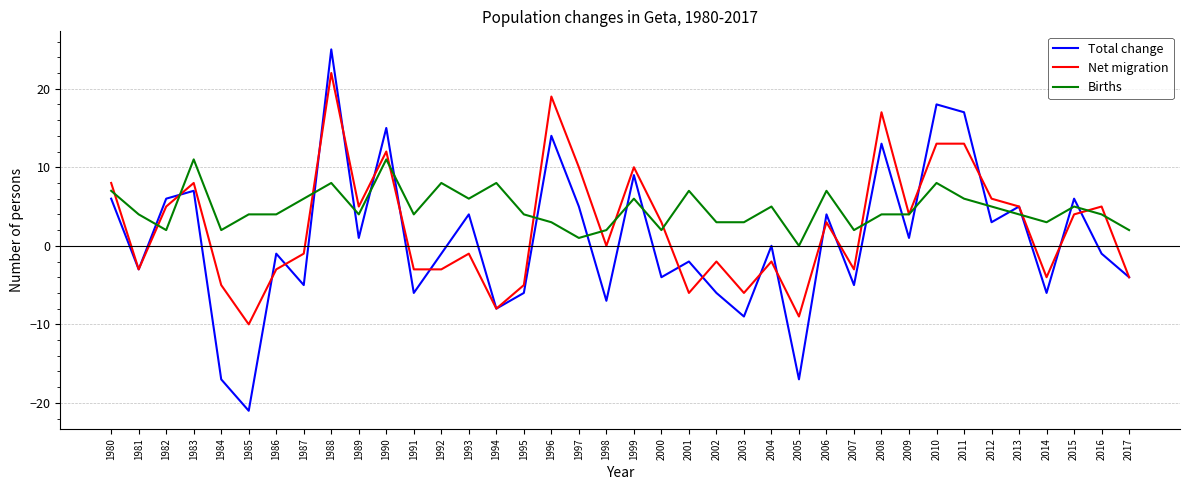

List the series in order of their overall mean, lowest first.

Total change, Net migration, Births